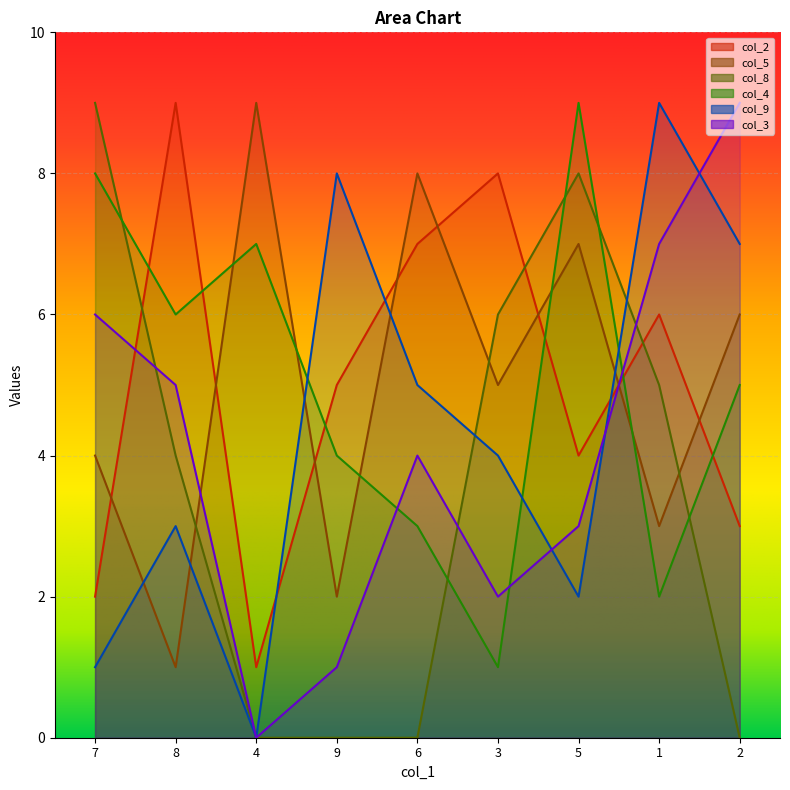

What is the maximum value for col_2?

9